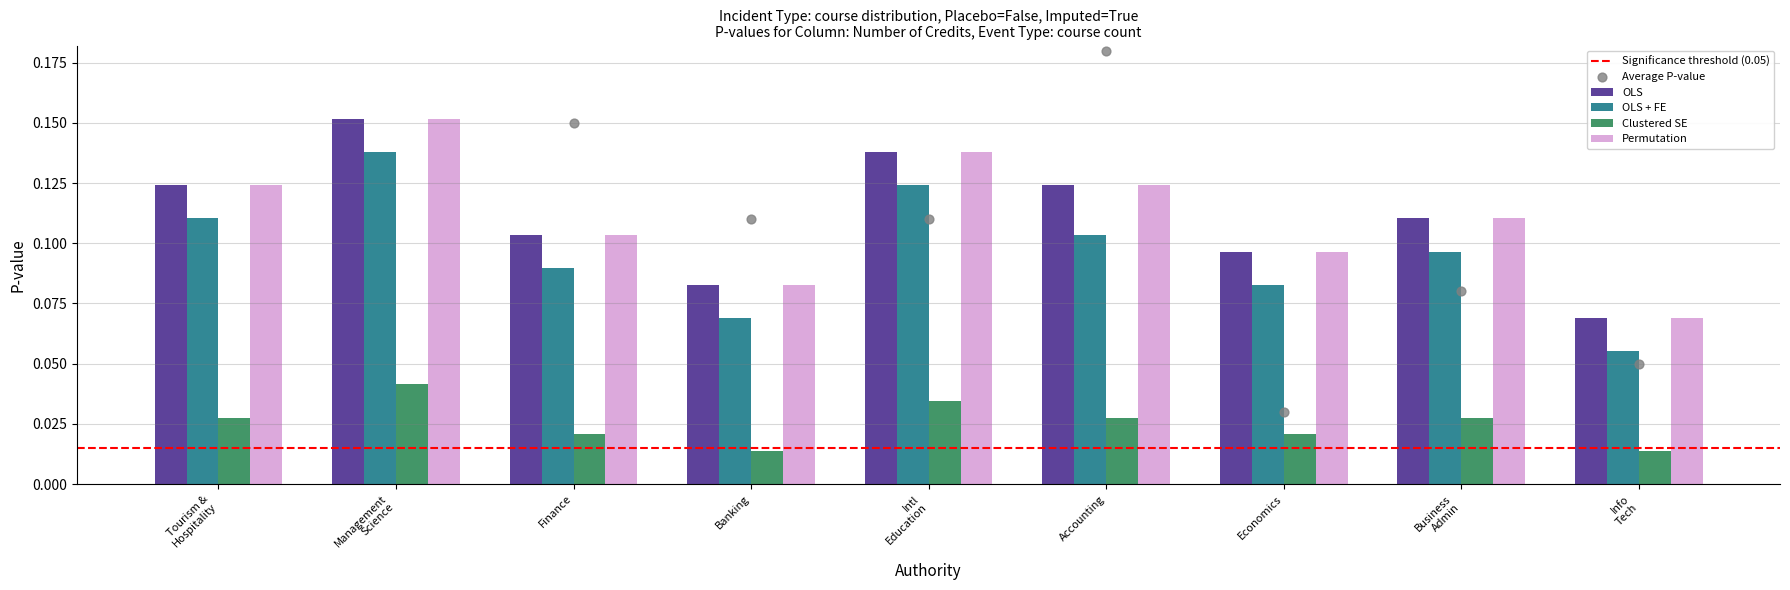

At which category is the sum across all series the highest?

Management Science